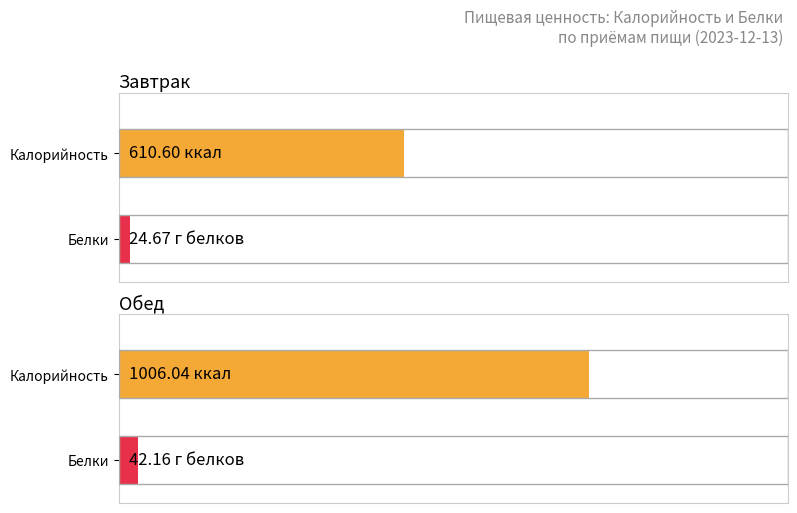

At which category does the chart reach its minimum across all series?

Завтрак